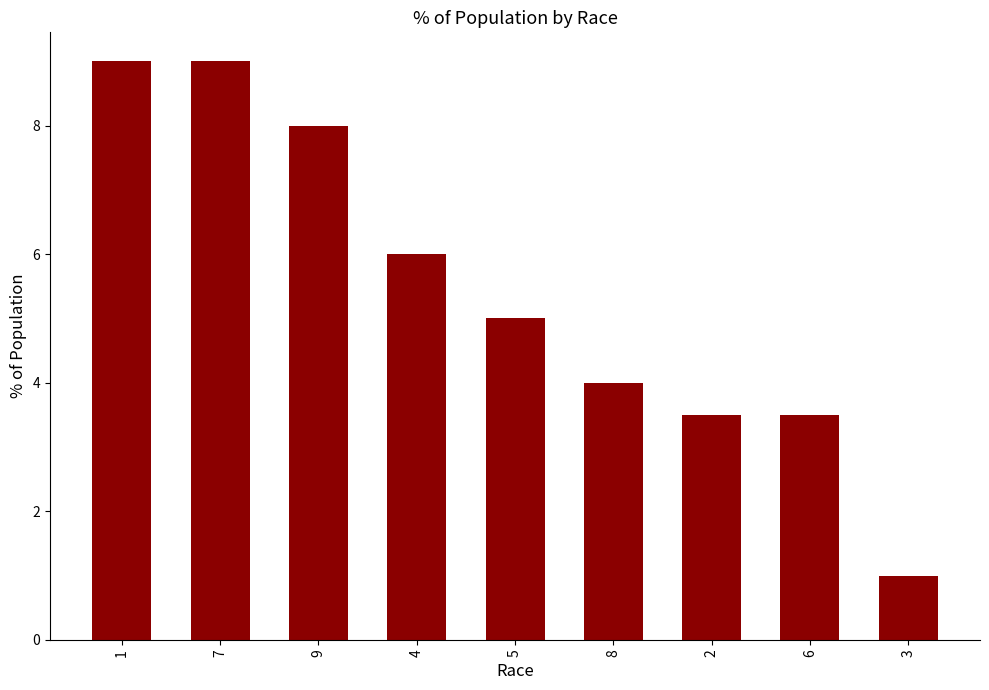

At which label is the value closest to 5?

5